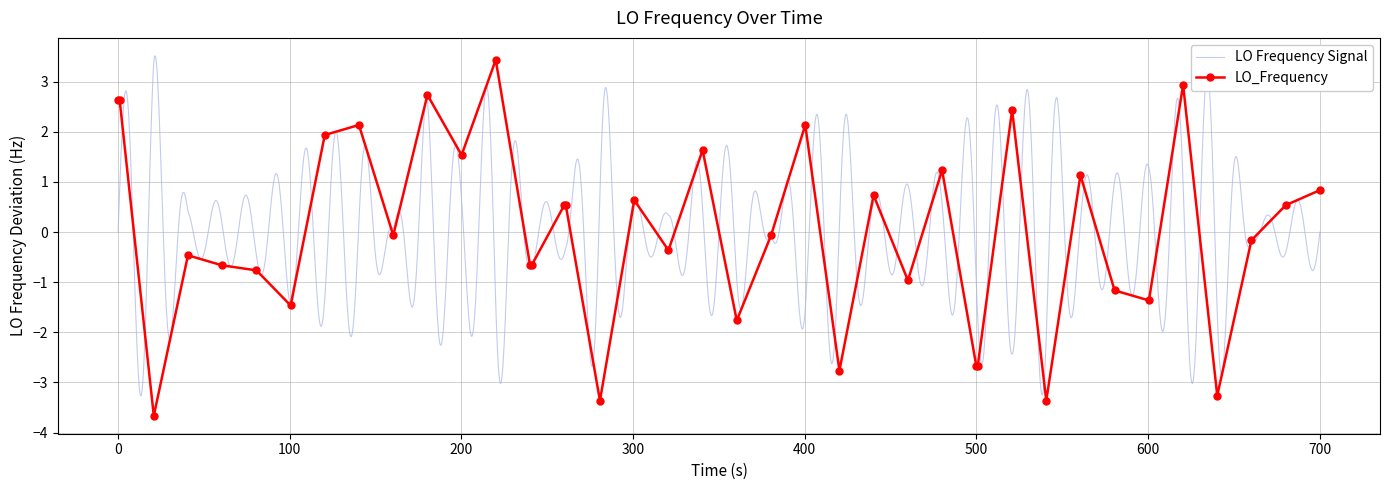

What is the maximum value for LO_Frequency?

3.4